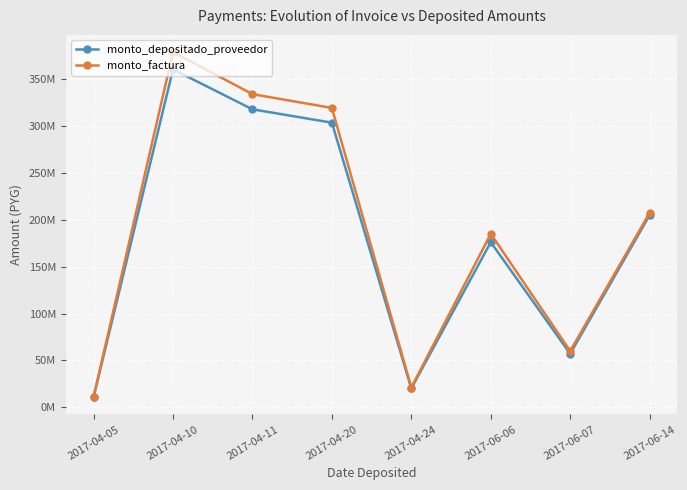

What position from the right is 2017-04-10?

7